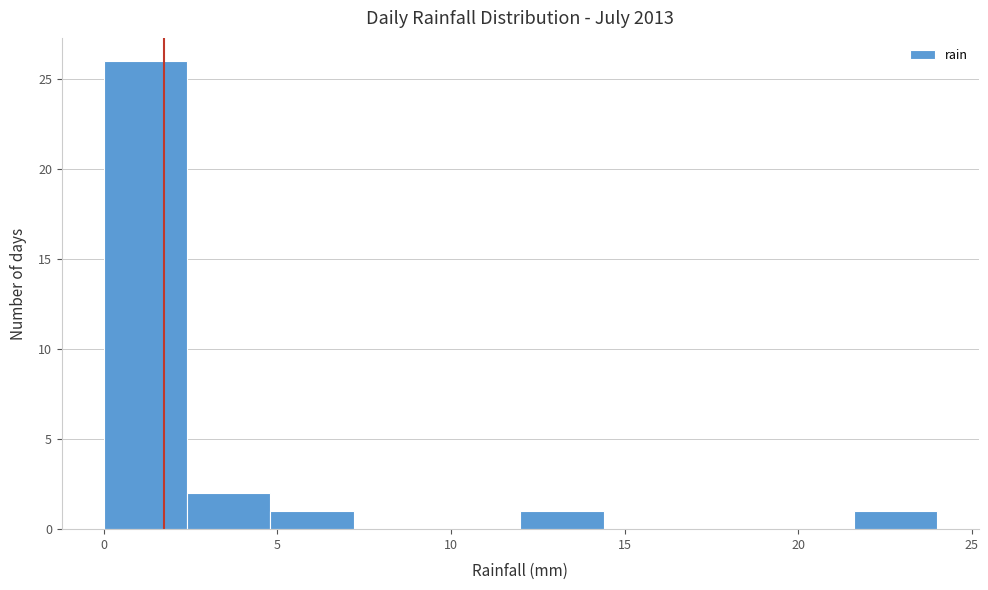

Reading left to right, list every bar in this chart as the range it spans on the x-axis followed by its height. Neither the bar edges nor the heights are printed on the chart, so give them approximately, as read against the axes.

0.0 to 2.4: 26
2.4 to 4.8: 2
4.8 to 7.2: 1
7.2 to 9.6: 0
9.6 to 12.0: 0
12.0 to 14.4: 1
14.4 to 16.8: 0
16.8 to 19.2: 0
19.2 to 21.6: 0
21.6 to 24.0: 1